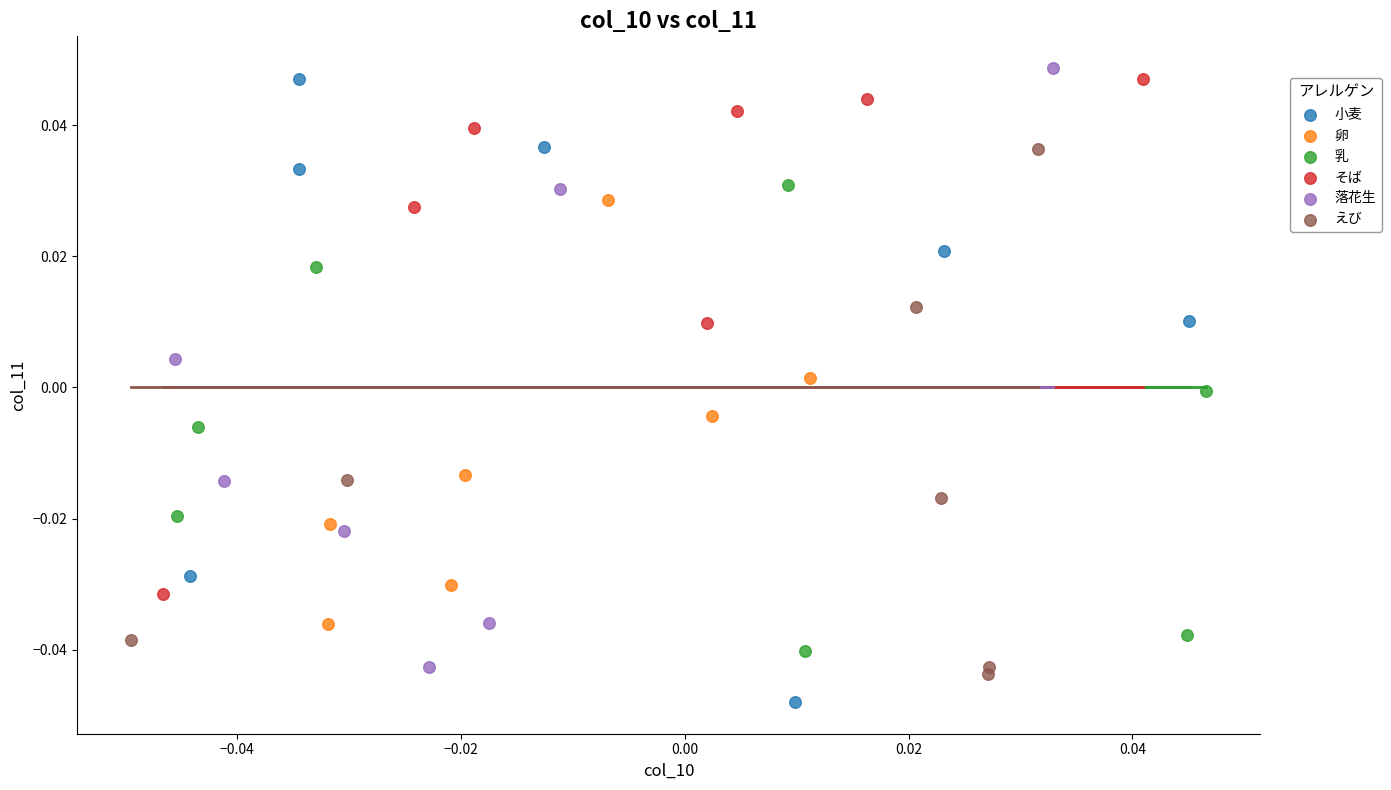

Which series contains the lowest Y value?

小麦